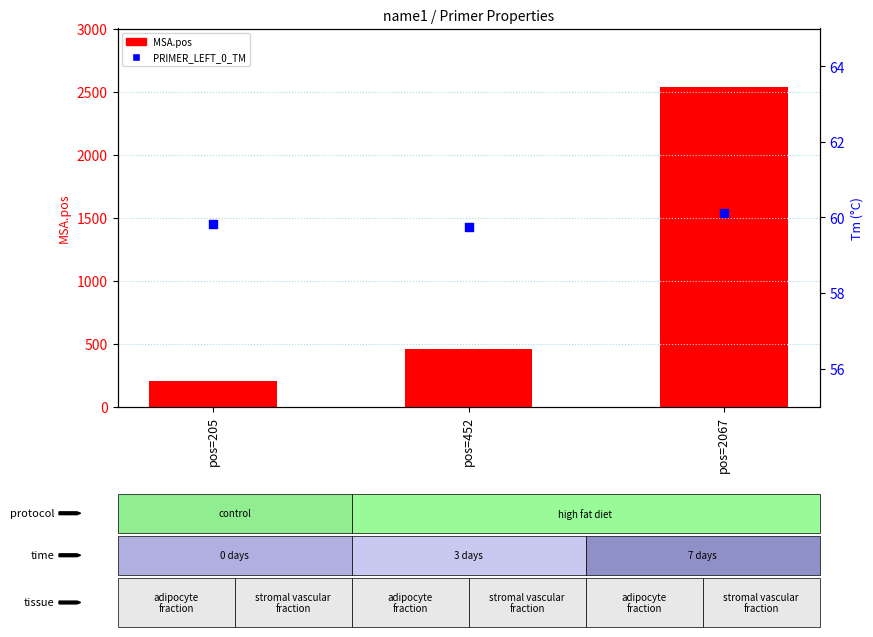

What are all the series names shown in the legend?

MSA.pos, PRIMER_LEFT_0_TM